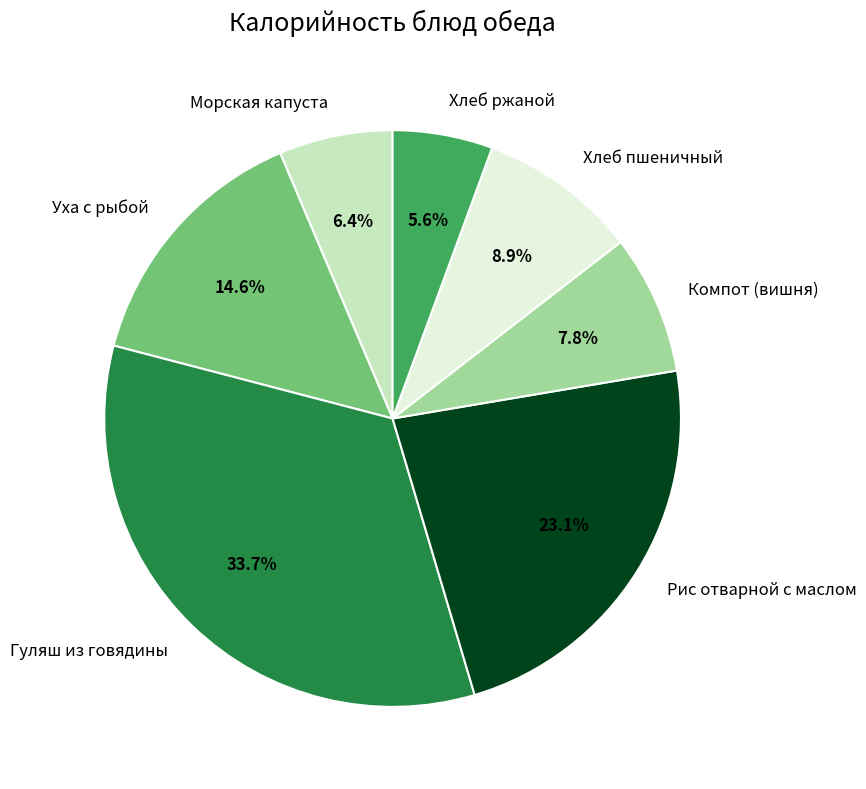

What is the smallest slice in the pie chart?

Хлеб ржаной